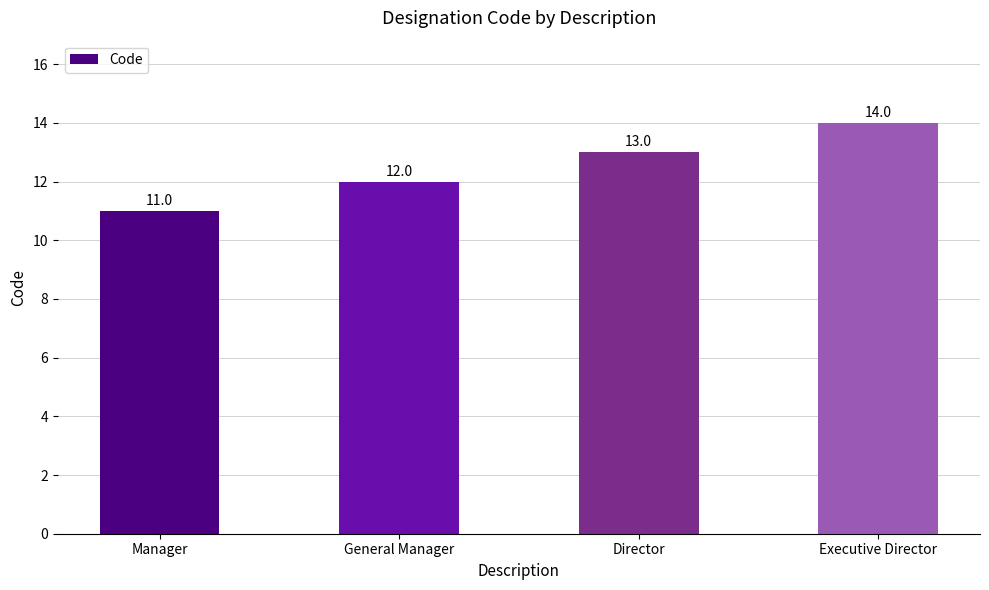

Reading left to right, list all the values displayed in this chart.

Manager=11	General Manager=12	Director=13	Executive Director=14